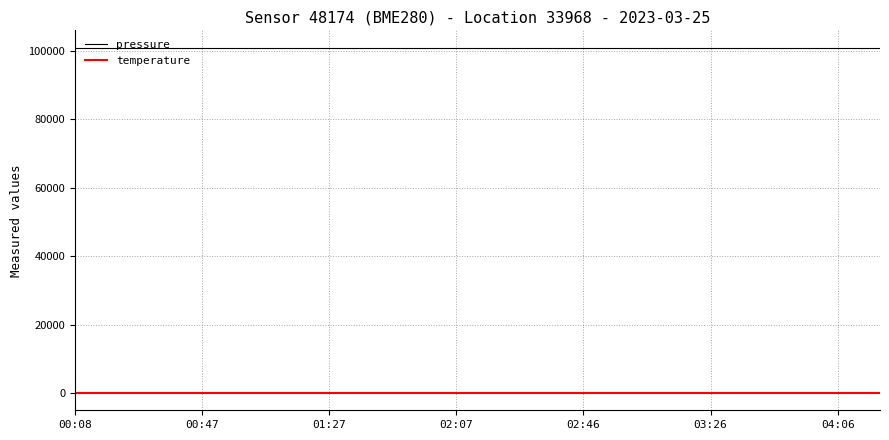

Which series has the largest total across all categories?

pressure